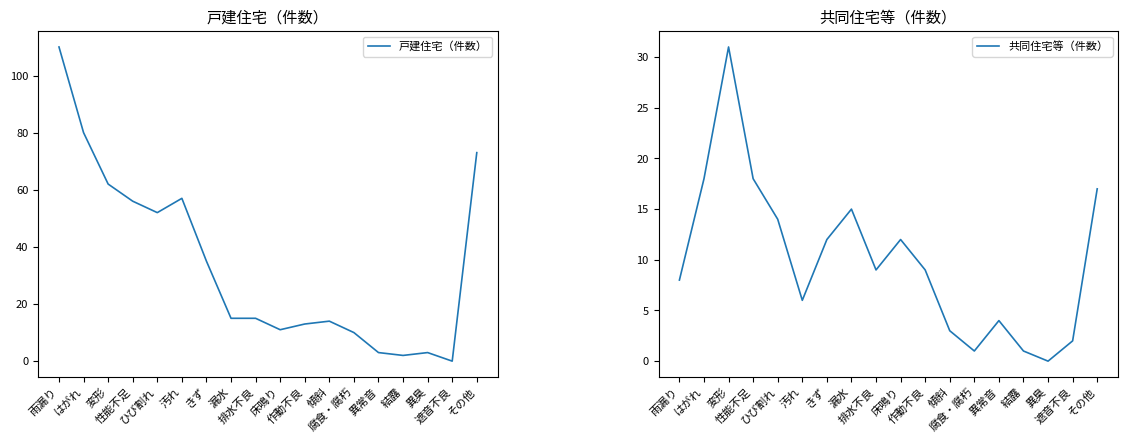

Count the number of categories in the chart.

18